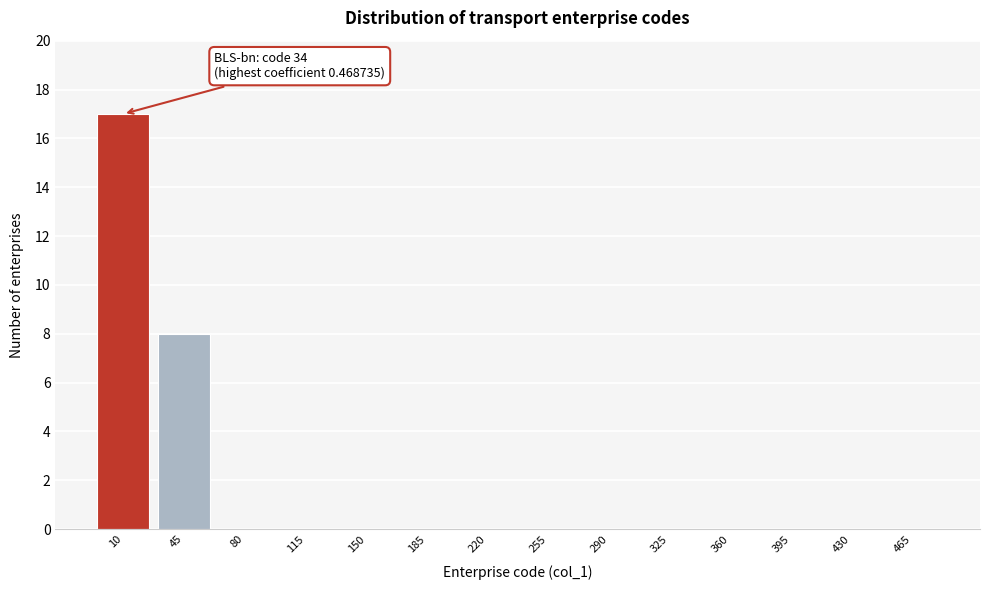

Reading left to right, what are all the values shown in this chart?

10=17	45=8	80=0	115=0	150=0	185=0	220=0	255=0	290=0	325=0	360=0	395=0	430=0	465=0